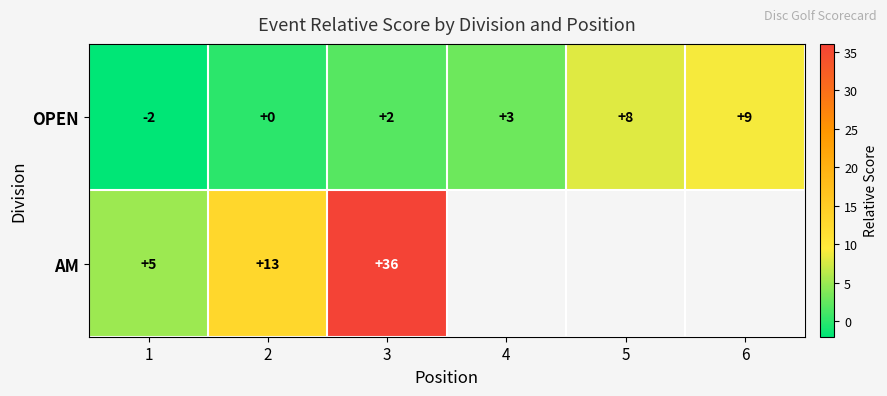

Between 2 and 5, which is larger?

5